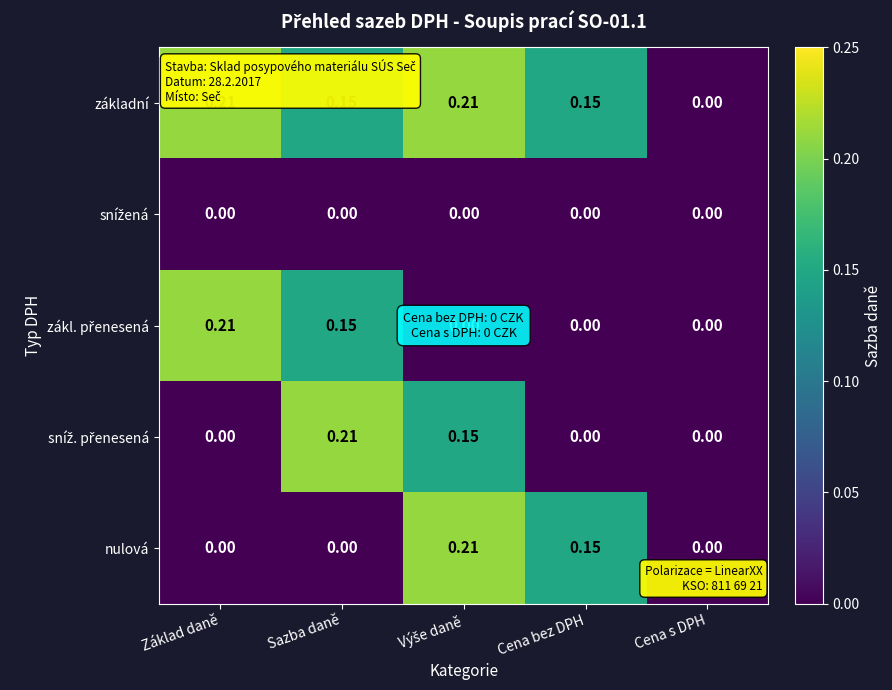

At which label is základní closest to 0?

Cena s DPH